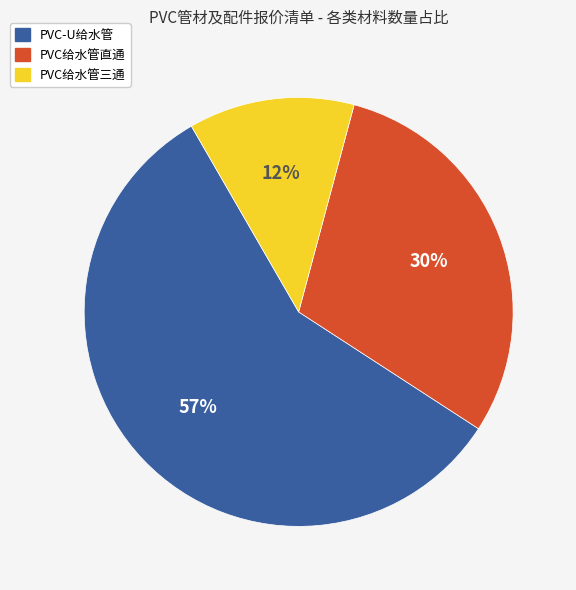

Which has a higher value, PVC给水管直通 or PVC-U给水管?

PVC-U给水管